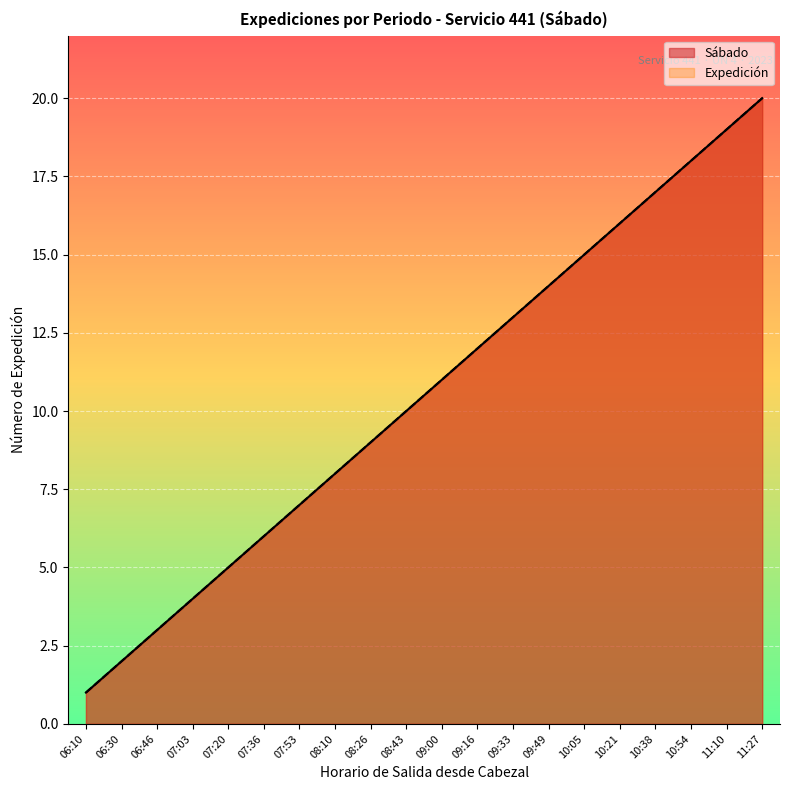

The Sábado series shows 16 at 10:21. True or false?

True